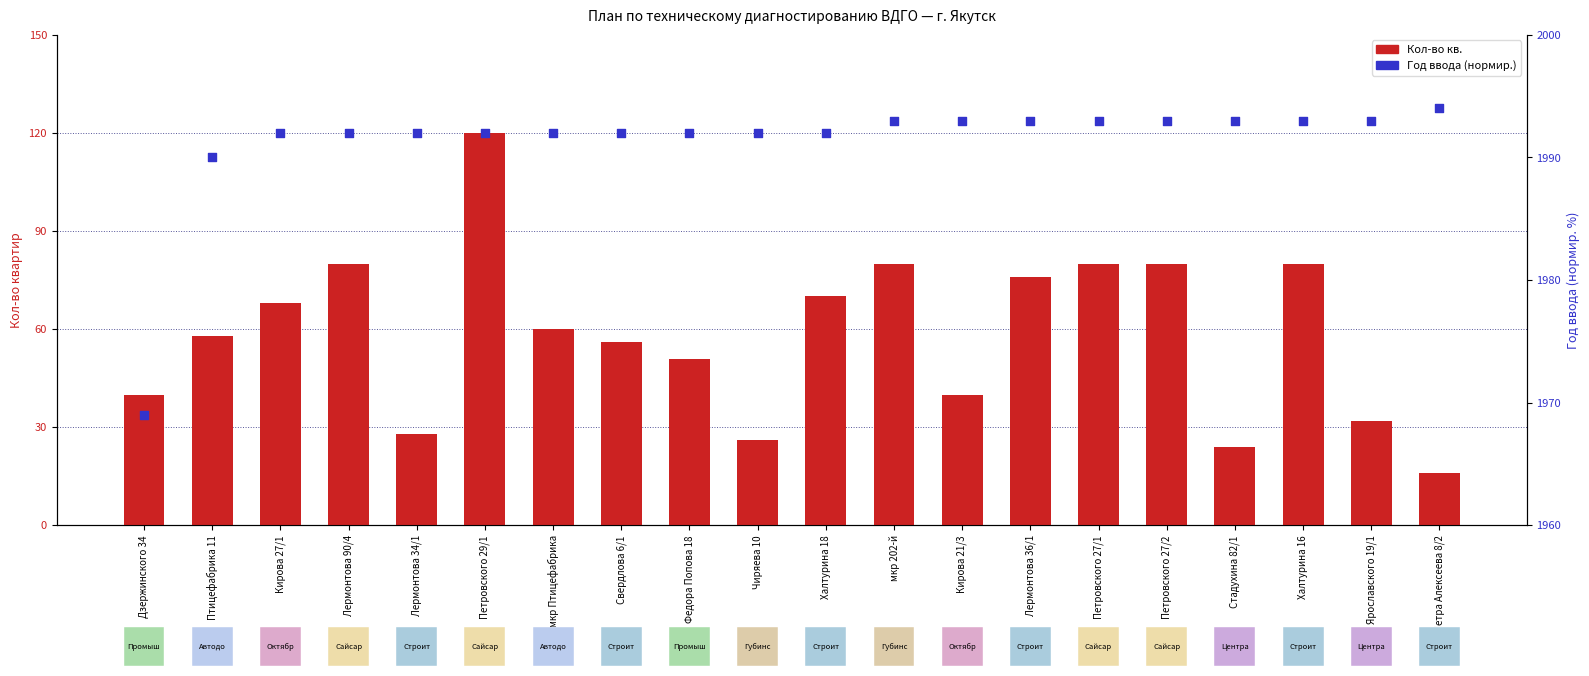

Which series has the widest spread of Y values?

Кол-во кв.